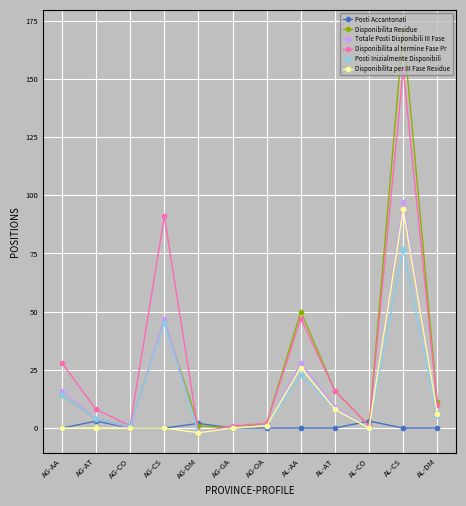

How many lines are shown in the chart?

6